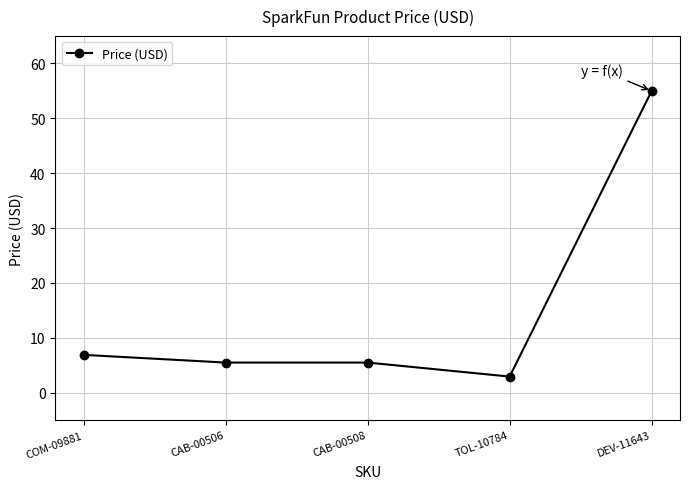

What is the value of the 5th point from the left?

55.0